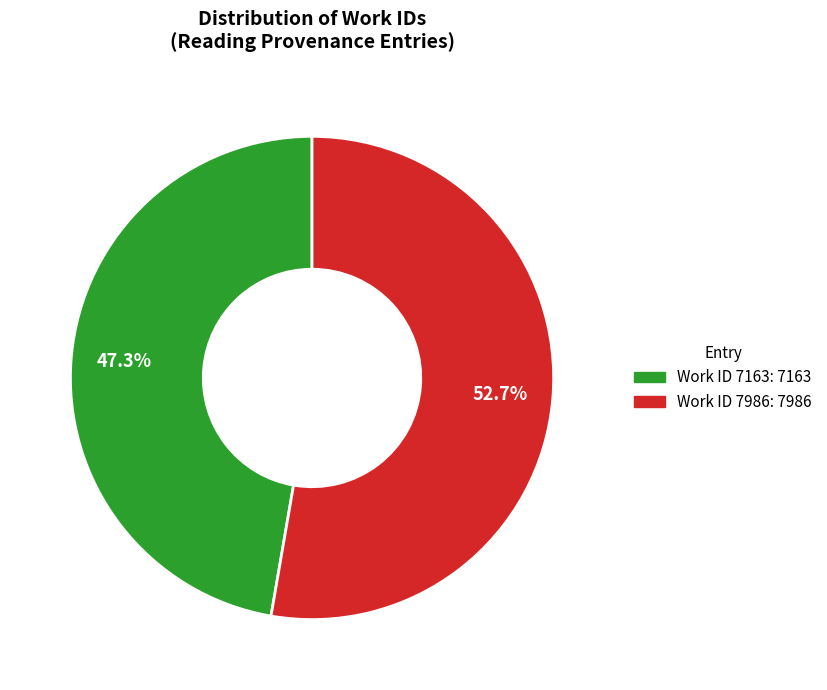

To the nearest percent, what is the average slice percentage?

50%